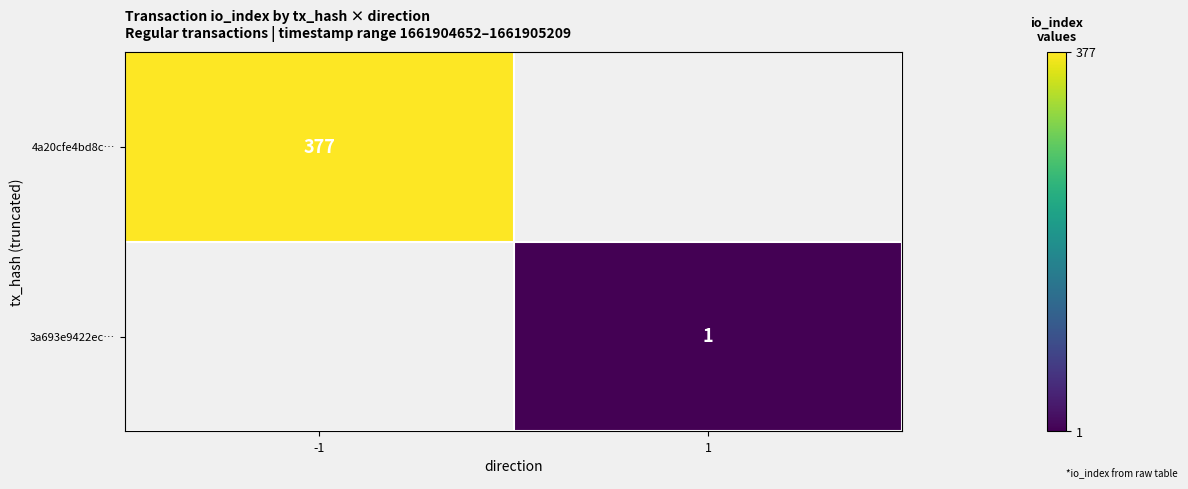

The value of 4a20cfe4bd8c… at -1 is 240. True or false?

False